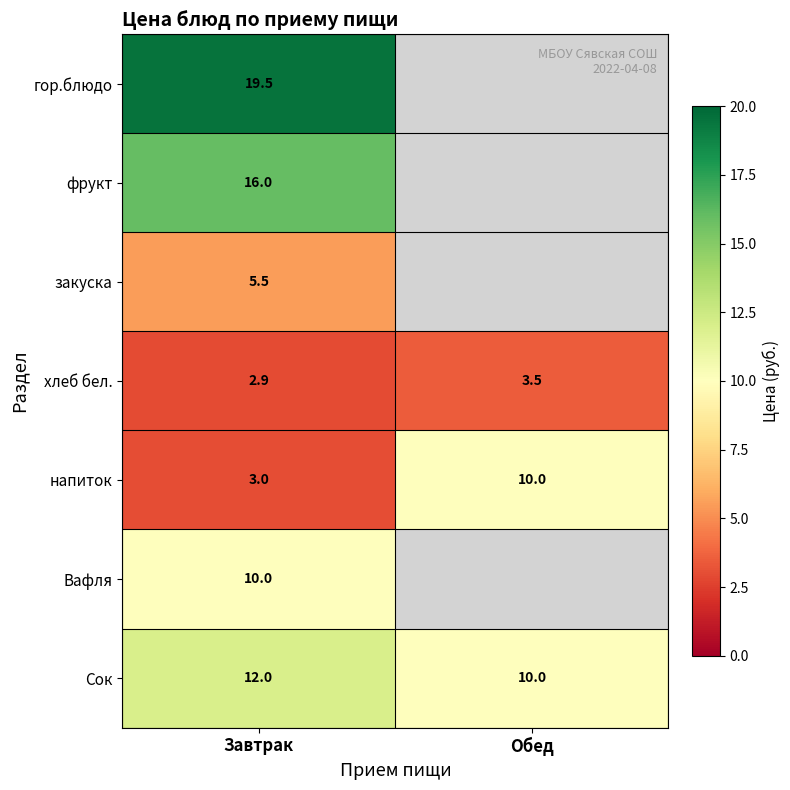

What is the maximum value shown in the chart?

19.5